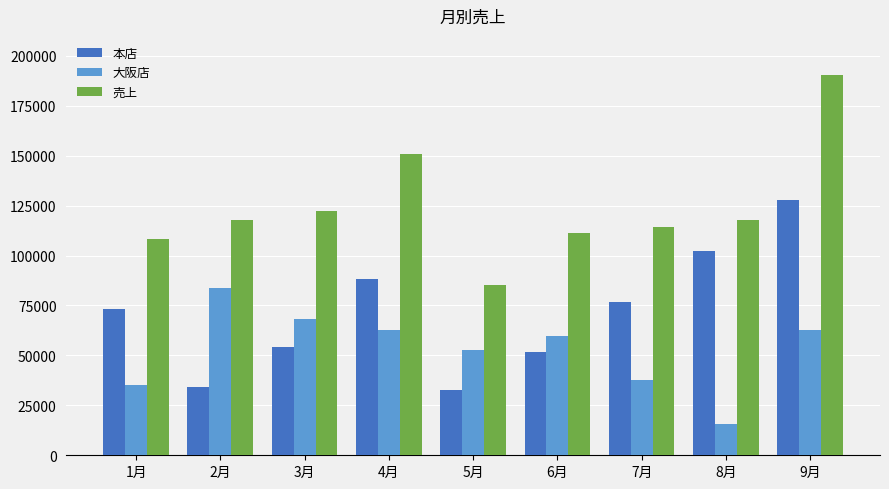

What are all the series names shown in the legend?

本店, 大阪店, 売上